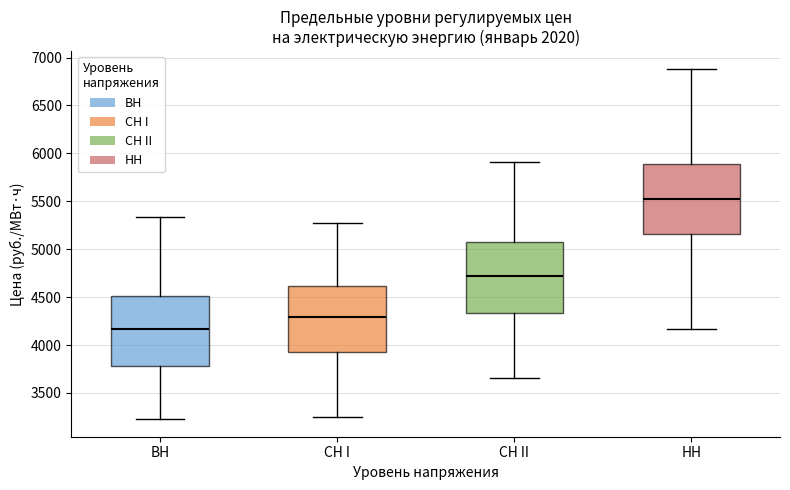

Which box has the lowest median line?

ВН